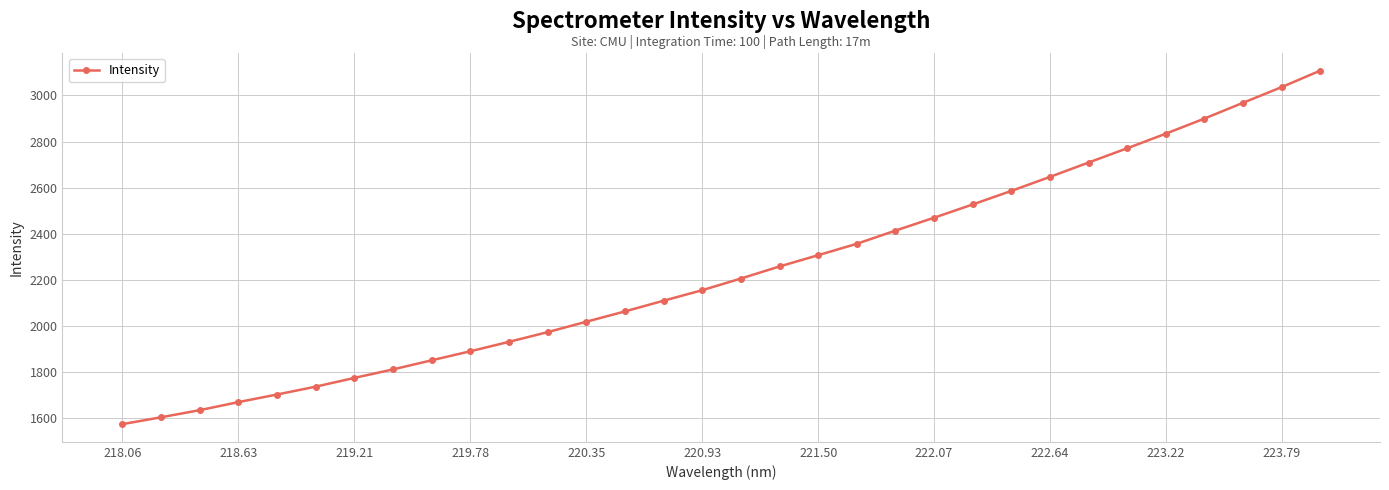

How many values are below 2205?

16